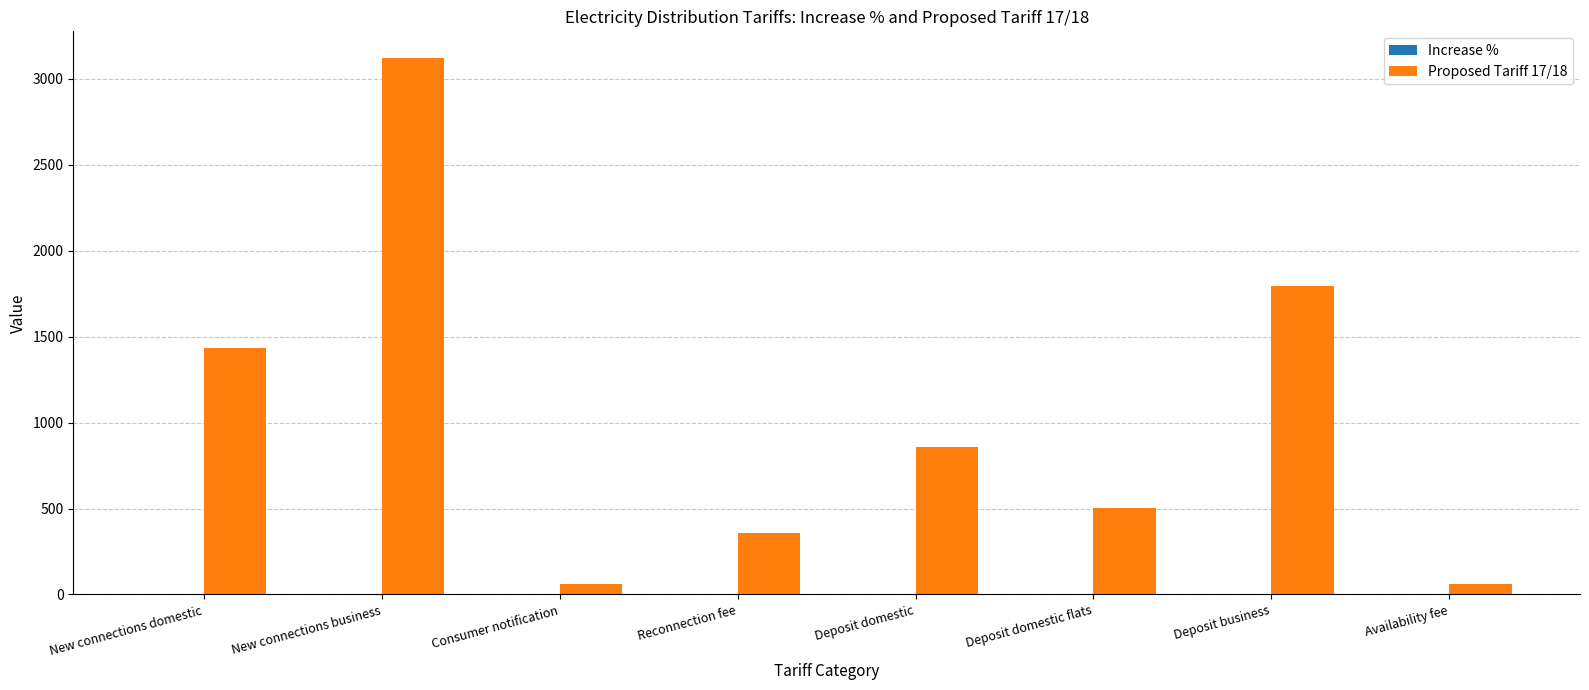

Which series has the largest total across all categories?

Proposed Tariff 17/18